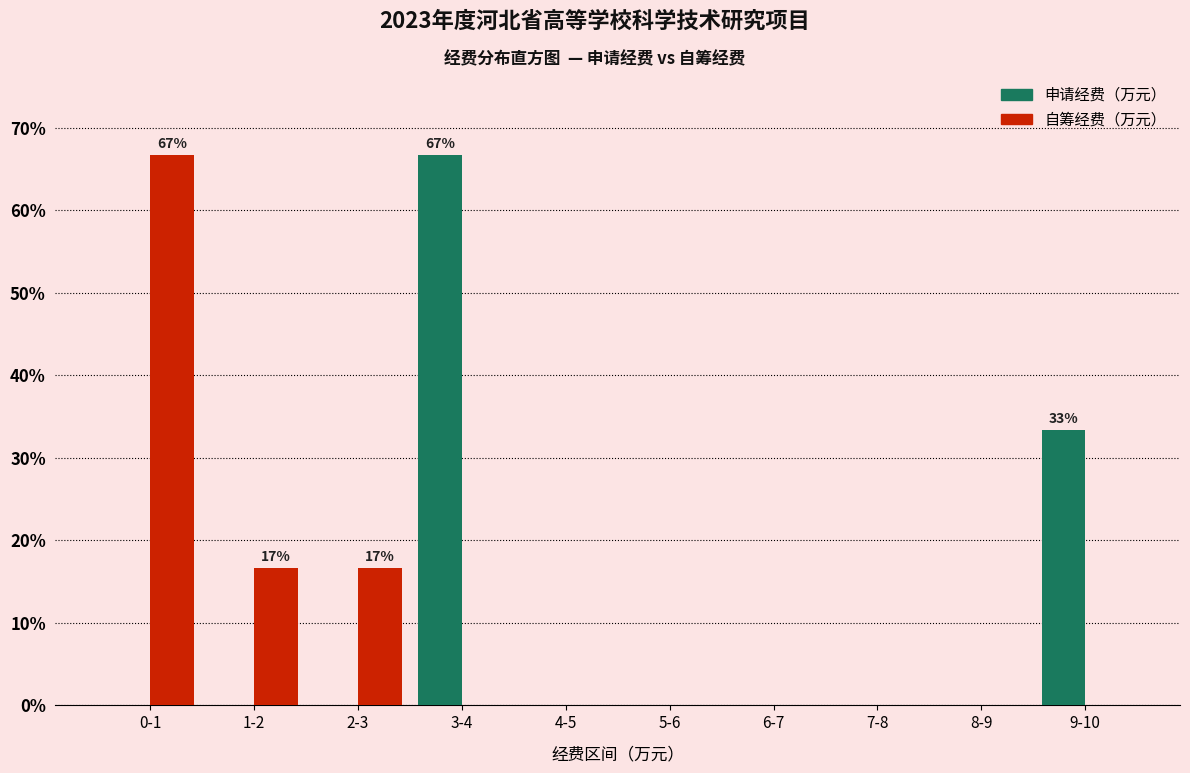

Reading left to right, transcribe all the data shown in this chart.

申请经费（万元）: 0-1=0.0	1-2=0.0	2-3=0.0	3-4=66.7	4-5=0.0	5-6=0.0	6-7=0.0	7-8=0.0	8-9=0.0	9-10=33.3
自筹经费（万元）: 0-1=66.7	1-2=16.7	2-3=16.7	3-4=0.0	4-5=0.0	5-6=0.0	6-7=0.0	7-8=0.0	8-9=0.0	9-10=0.0